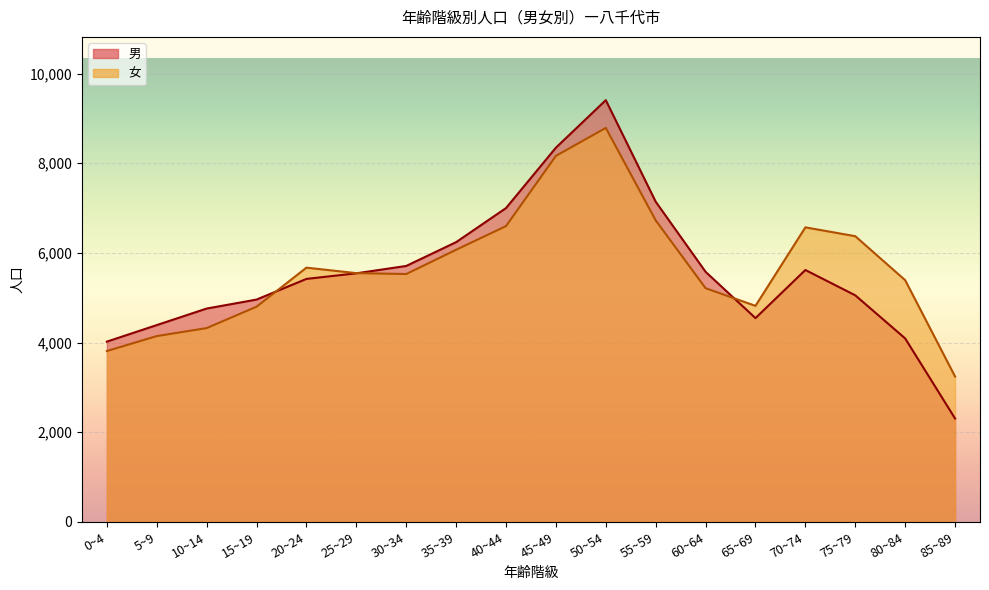

What is the total value across all series at 10~14?

9084